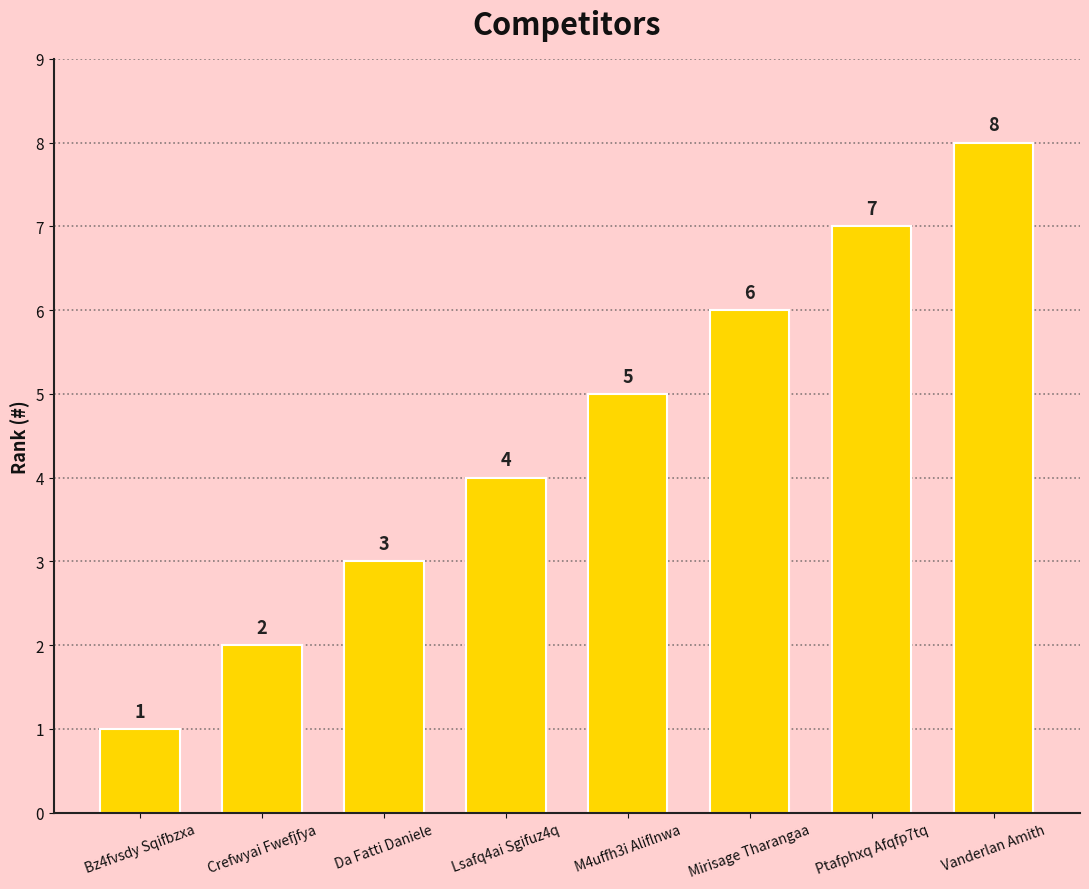

List the labels in order of value, largest first.

Vanderlan Amith, Ptafphxq Afqfp7tq, Mirisage Tharangaa, M4uffh3i Aliflnwa, Lsafq4ai Sgifuz4q, Da Fatti Daniele, Crefwyai Fwefjfya, Bz4fvsdy Sqifbzxa